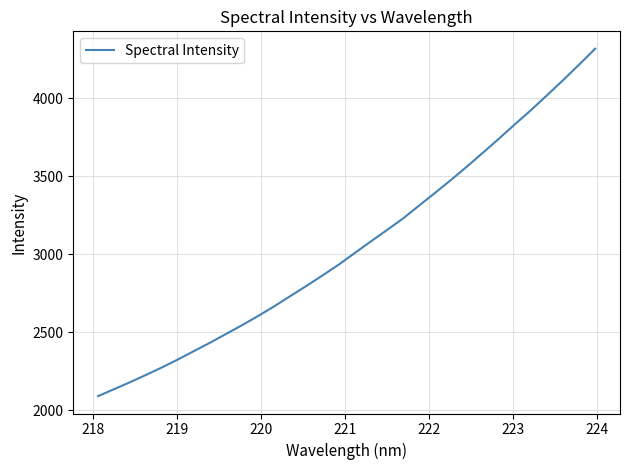

What is the maximum value shown in the chart?

4318.6